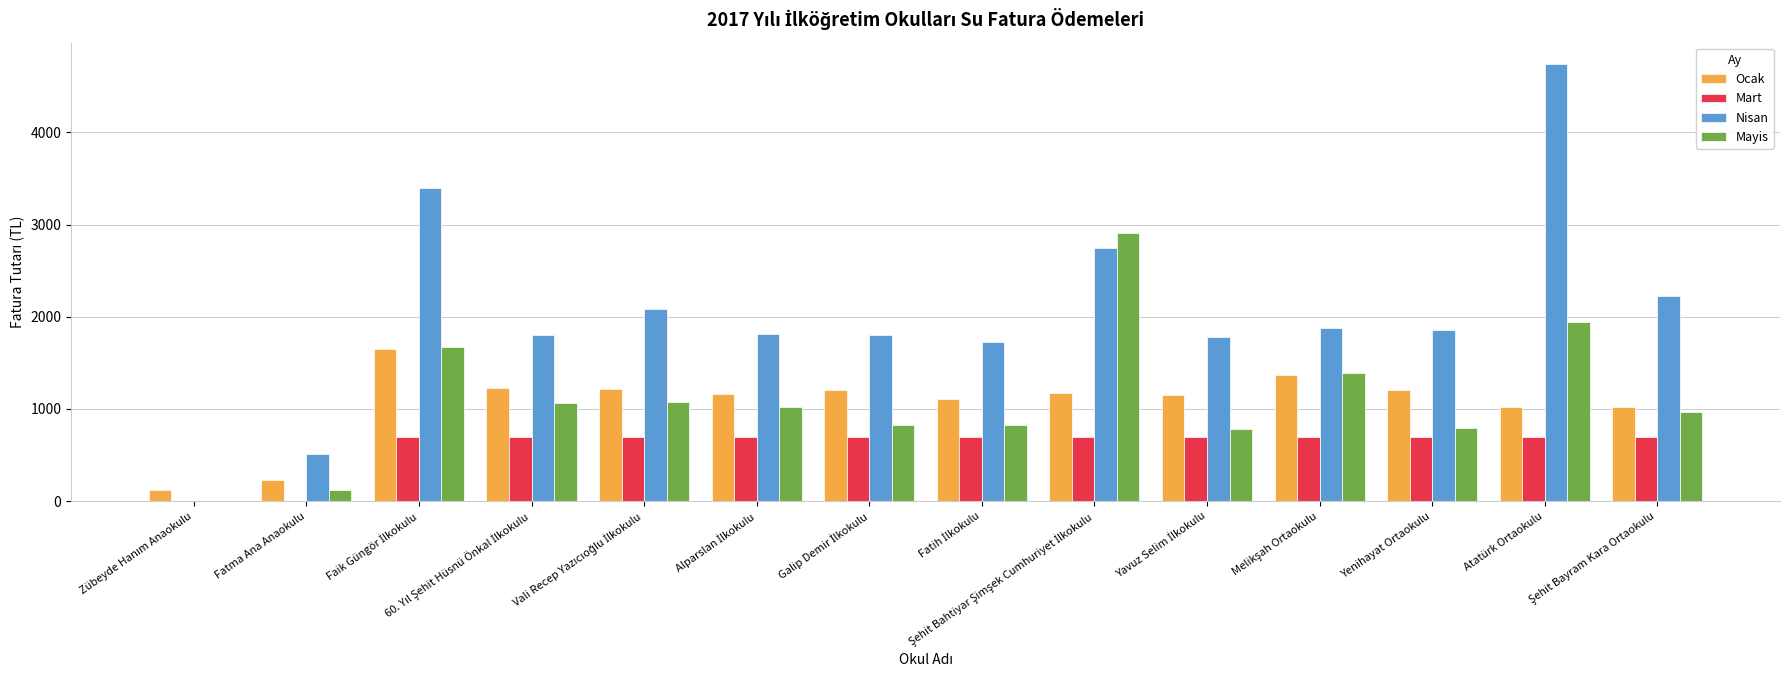

At which category is the sum across all series the highest?

Atatürk Ortaokulu